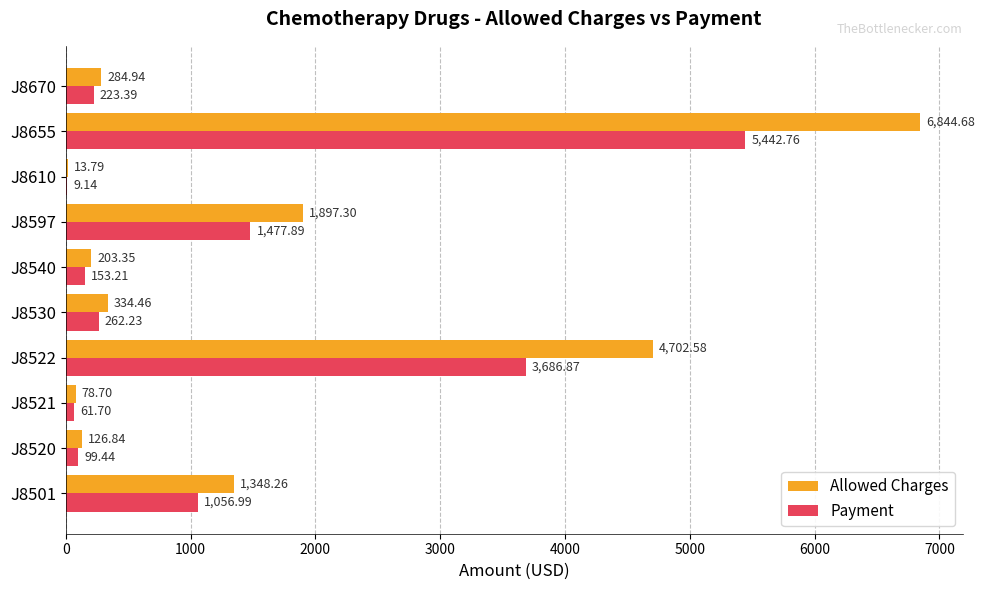

Is the value of Payment at J8540 greater than the value of Allowed Charges at J8530?

No